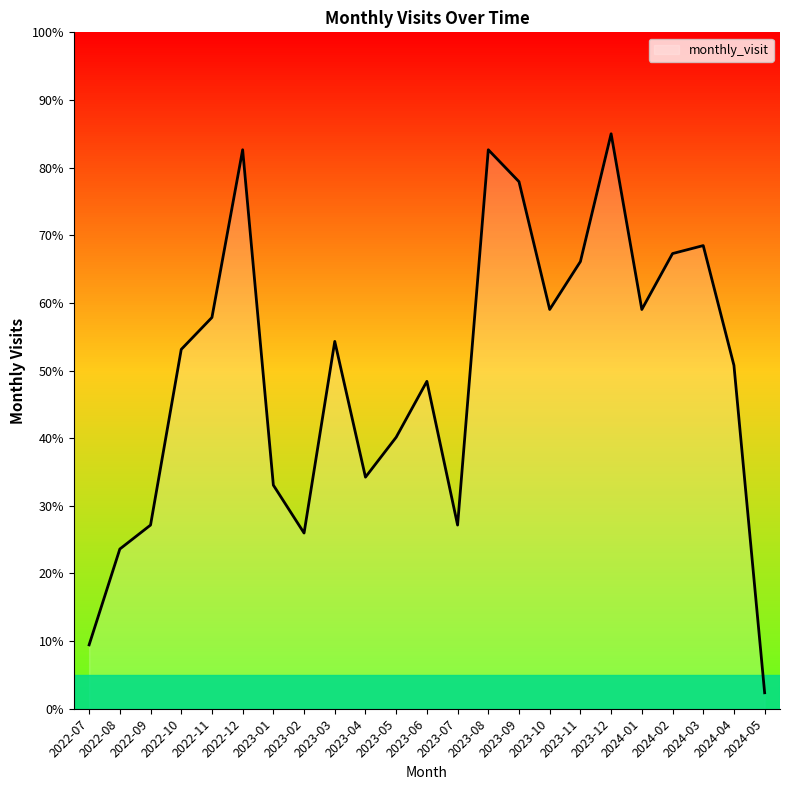

How many values are below 53?

11